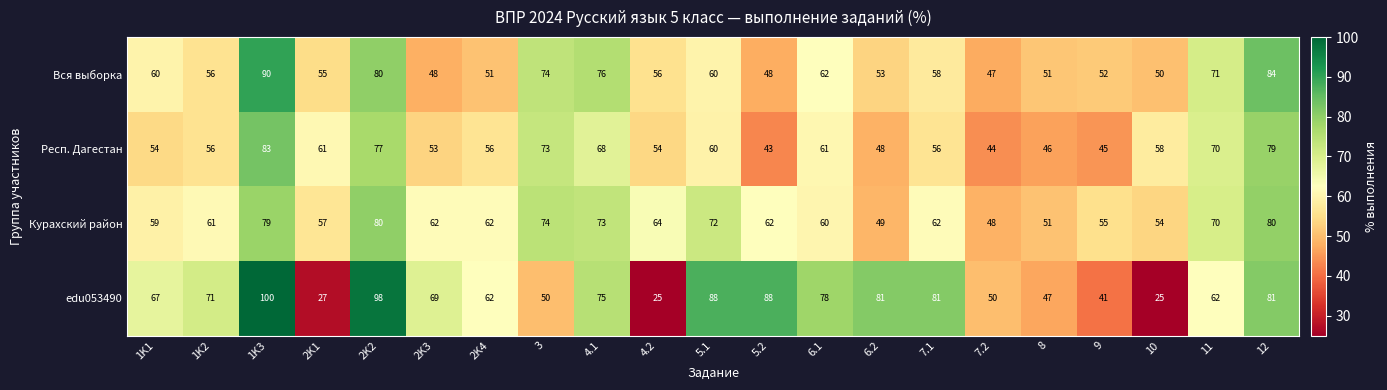

Which series has the widest spread of values?

edu053490